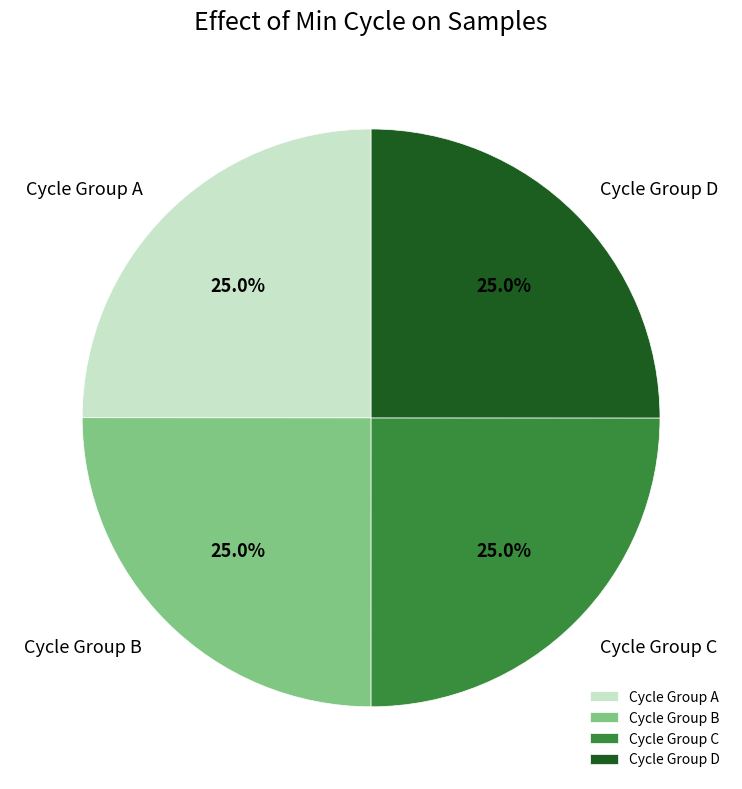

What is the ratio of the value at Cycle Group C to the value at Cycle Group D?

1.0